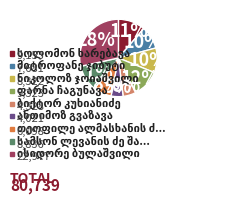

Is there a majority slice in this chart?

No